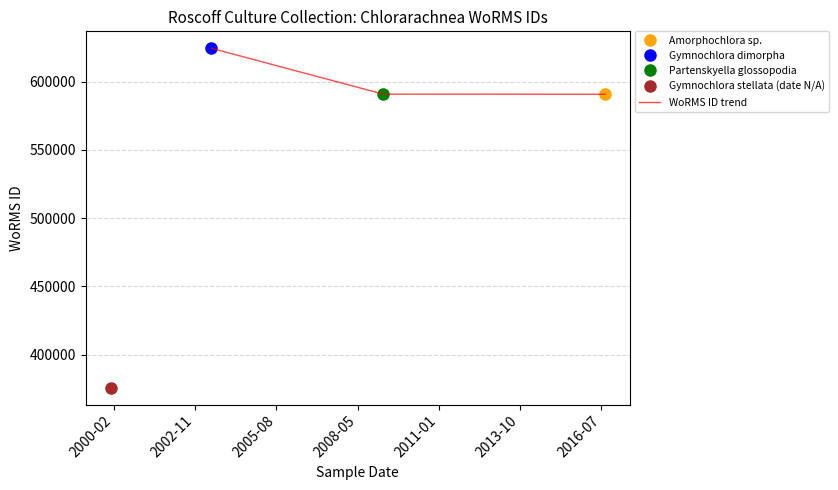

How many values are below 590920?

1